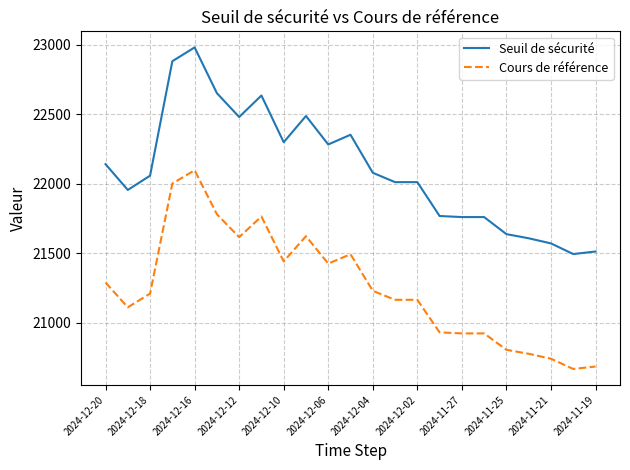

Does the chart have visible grid lines?

Yes